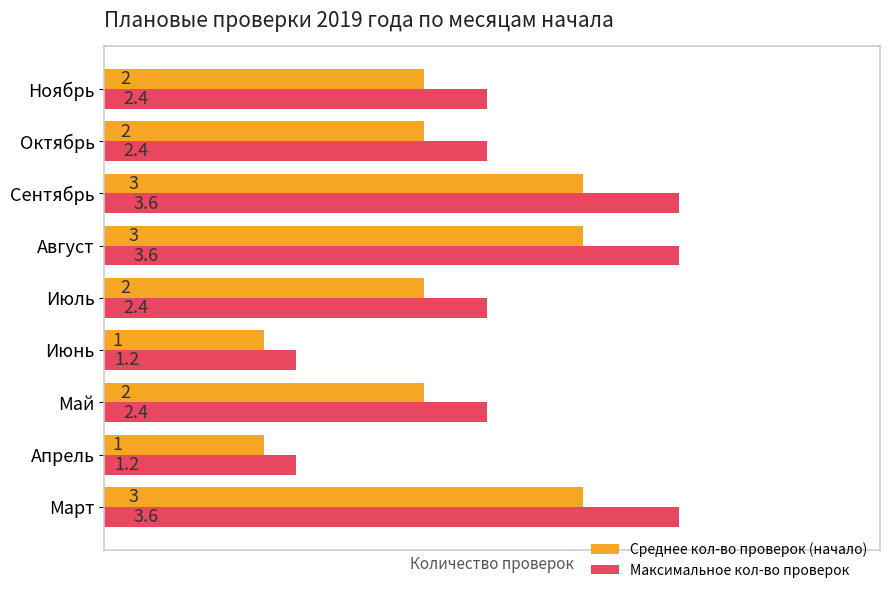

Rank the series by their average value, from highest to lowest.

Максимальное кол-во проверок, Среднее кол-во проверок (начало)